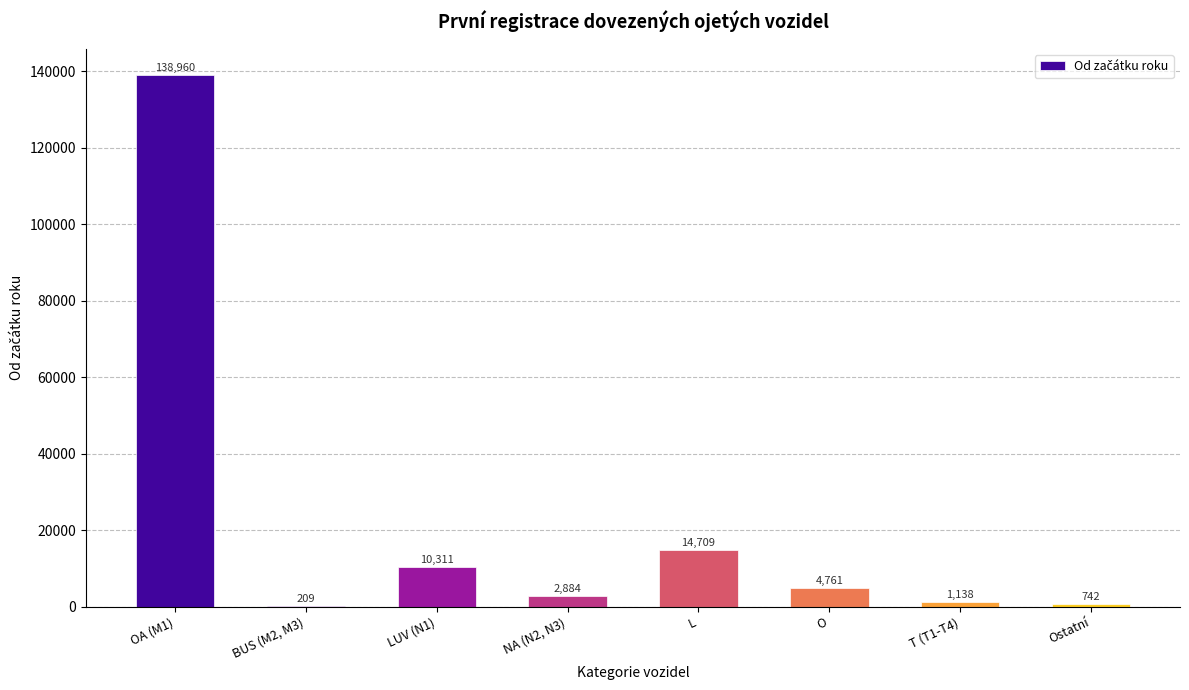

Approximately how many times larger is the value at LUV (N1) compared to Ostatní?

13.9